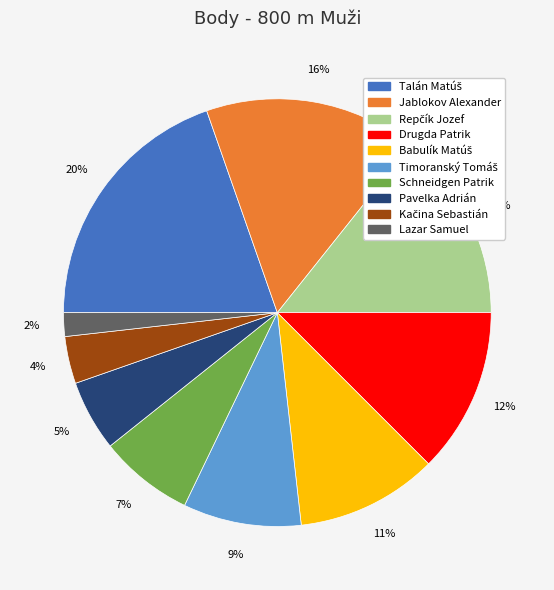

True or false: Lazar Samuel accounts for 2% of the total.

True